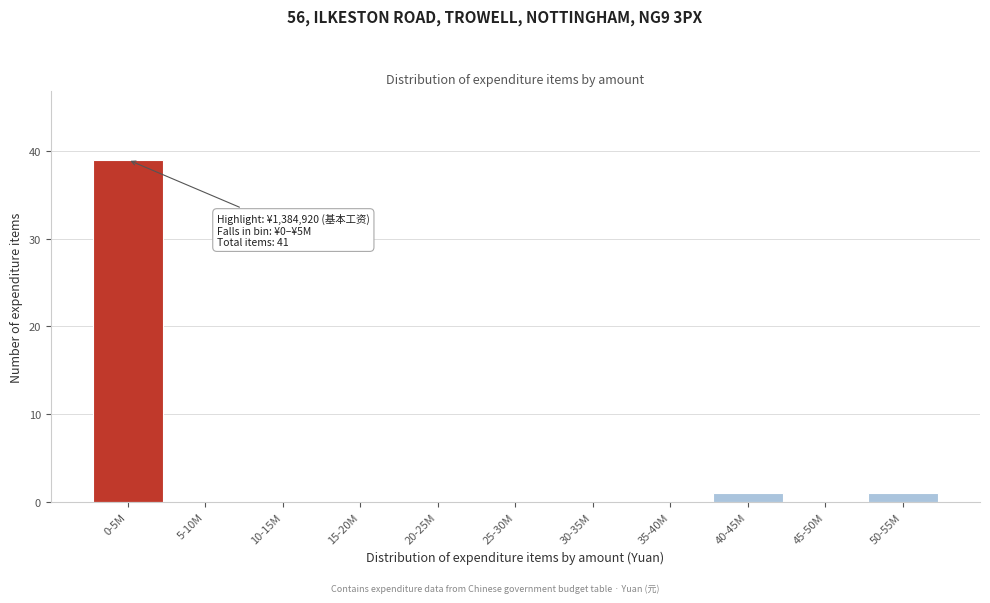

Reading left to right, transcribe all the data shown in this chart.

0-5M=39	5-10M=0	10-15M=0	15-20M=0	20-25M=0	25-30M=0	30-35M=0	35-40M=0	40-45M=1	45-50M=0	50-55M=1